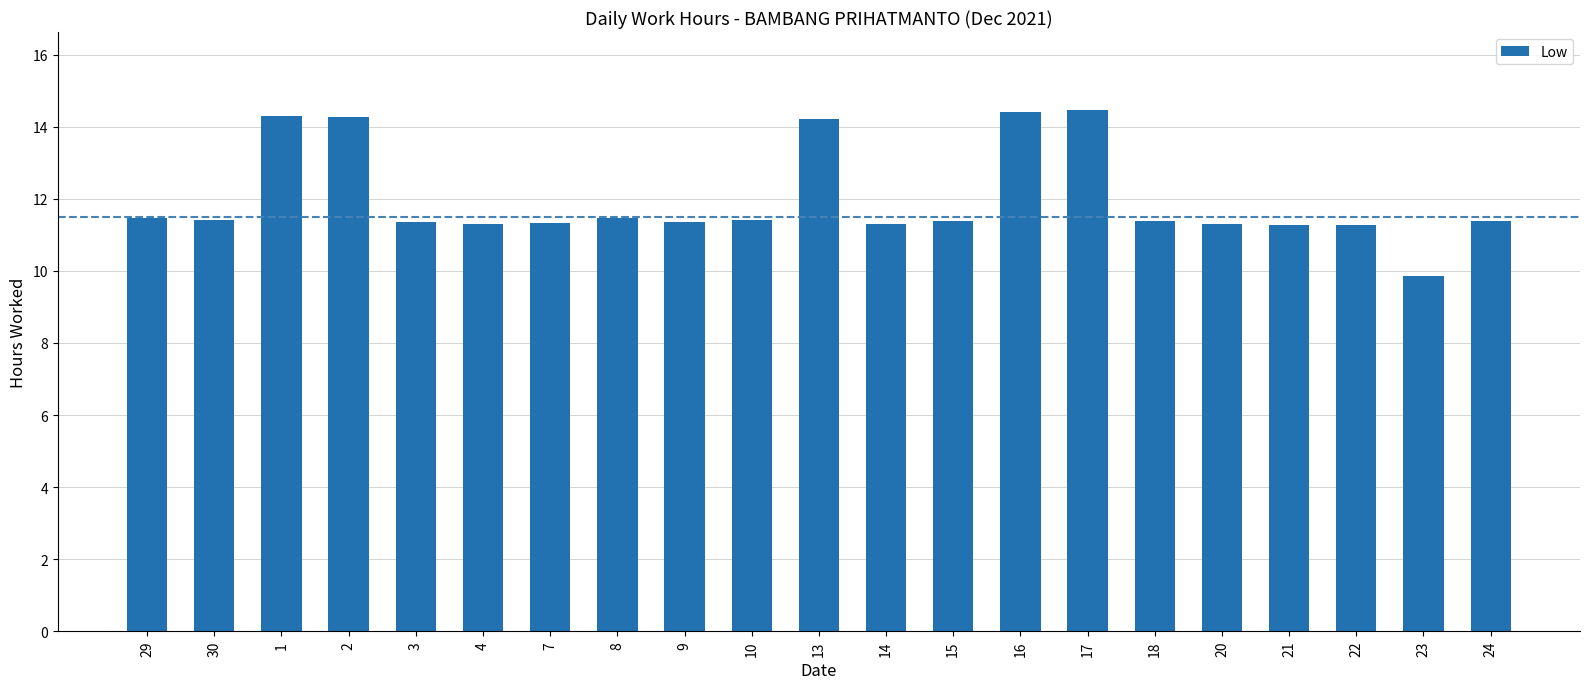

Which category has the lowest value across all series?

23